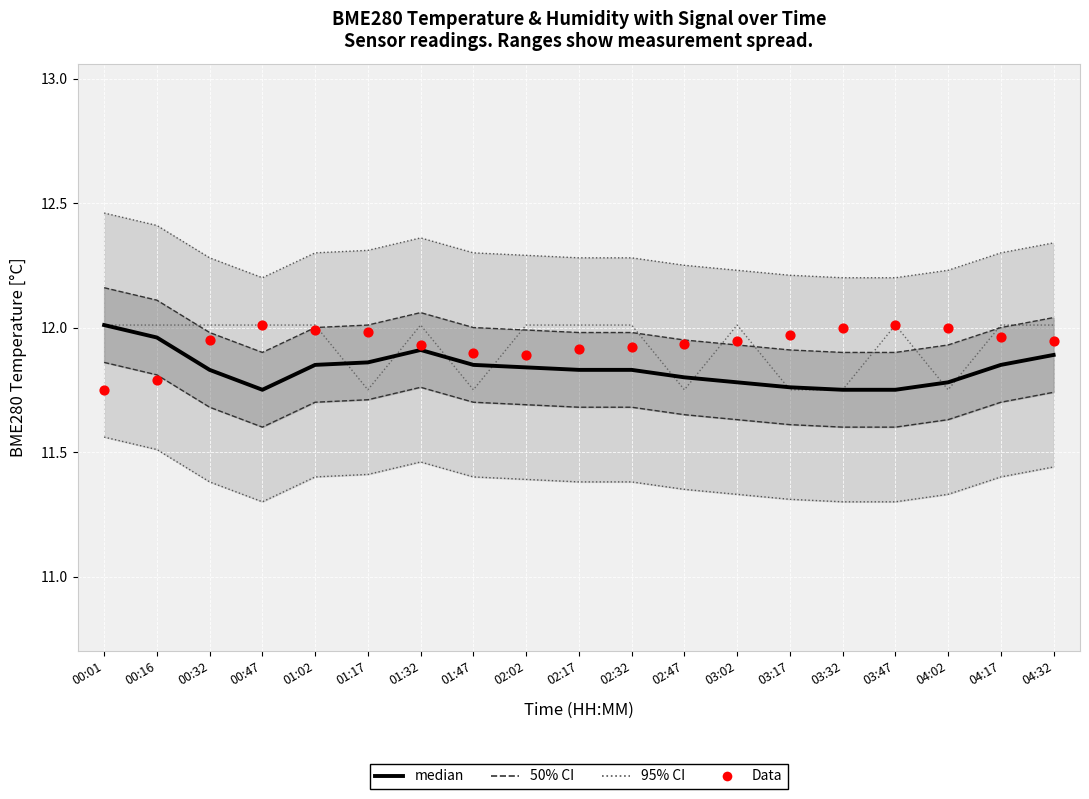

Which series contains the highest Y value?

95% CI